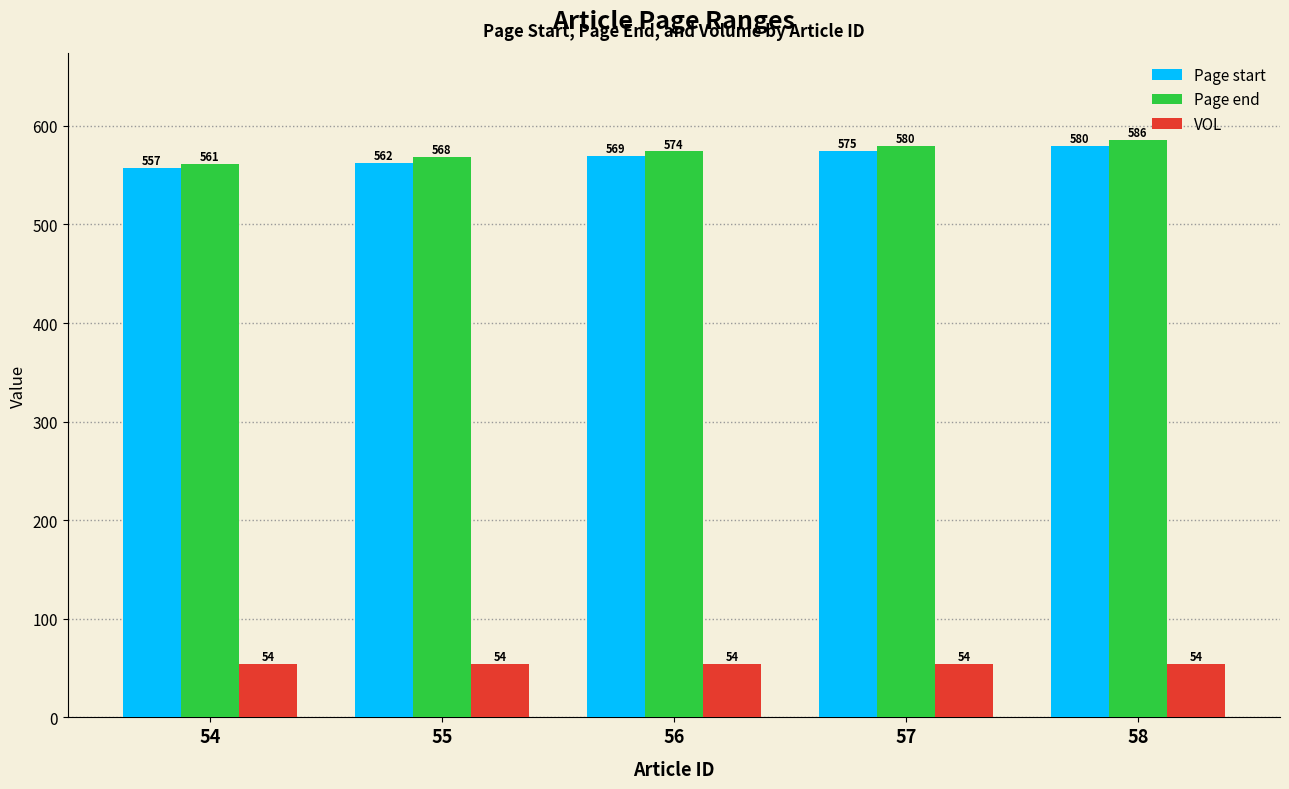

At which label is Page start closest to 568?

56